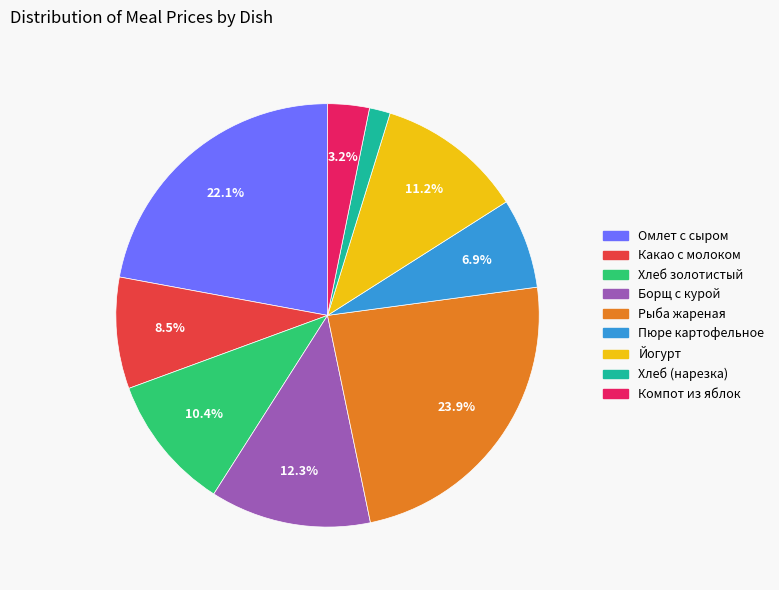

Rank the categories by value from highest to lowest.

Рыба жареная, Омлет с сыром, Борщ с курой, Йогурт, Хлеб золотистый, Какао с молоком, Пюре картофельное, Компот из яблок, Хлеб (нарезка)